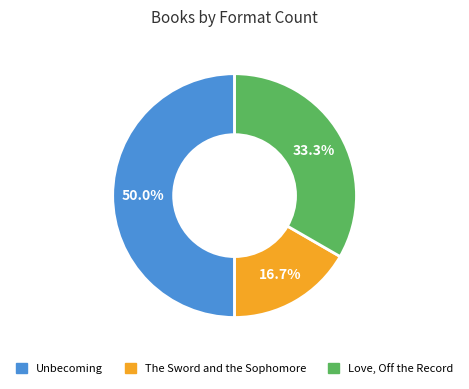

Does The Sword and the Sophomore represent more than half of the total?

No